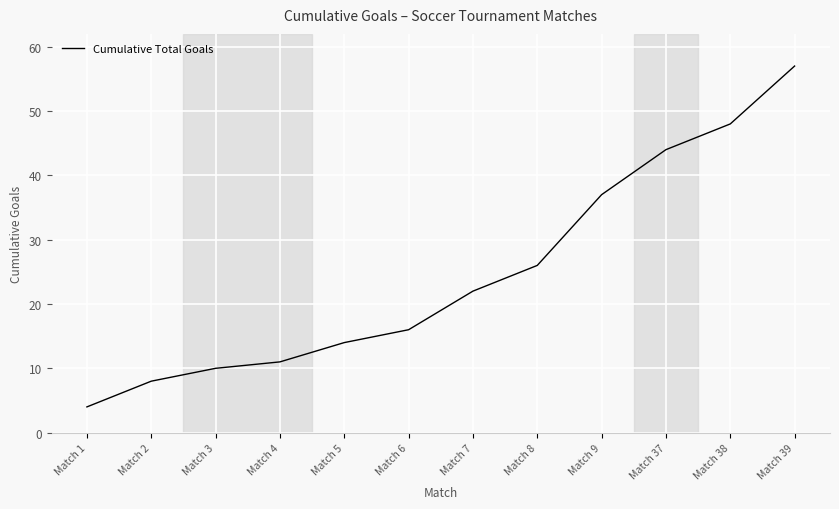

What is the approximate value at Match 1, to the nearest 5?

5